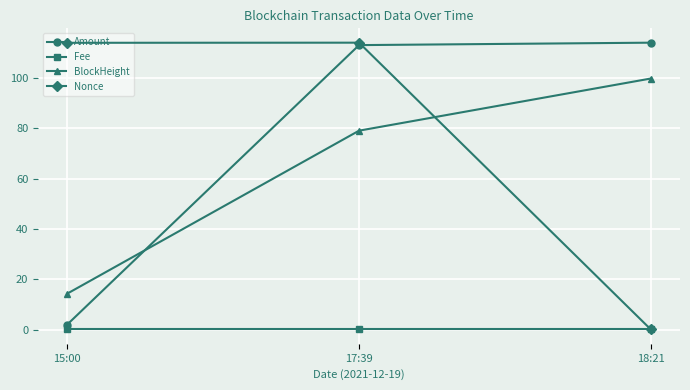

Which series has the largest range (max minus min)?

Amount